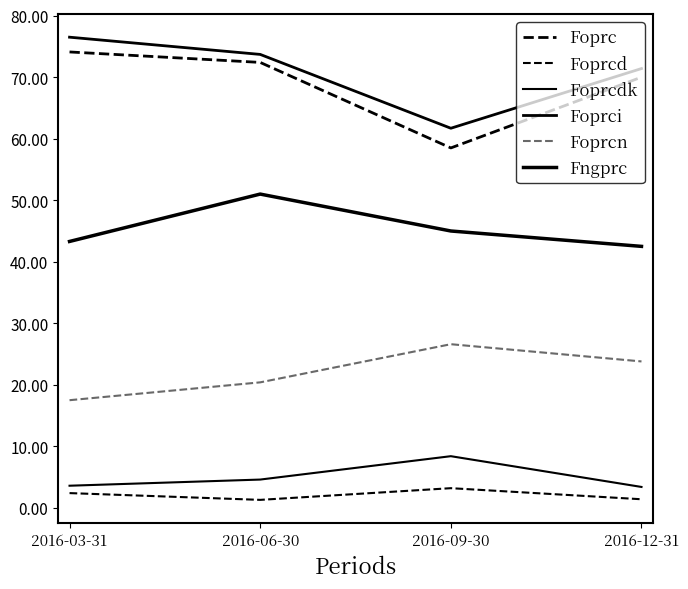

Reading left to right, what are all the values shown in this chart?

Foprc: 74.1	72.4	58.5	70.0
Foprcd: 2.4	1.3	3.2	1.4
Foprcdk: 3.6	4.6	8.4	3.4
Foprci: 76.5	73.7	61.7	71.4
Foprcn: 17.5	20.4	26.6	23.8
Fngprc: 43.3	51.0	45.0	42.5